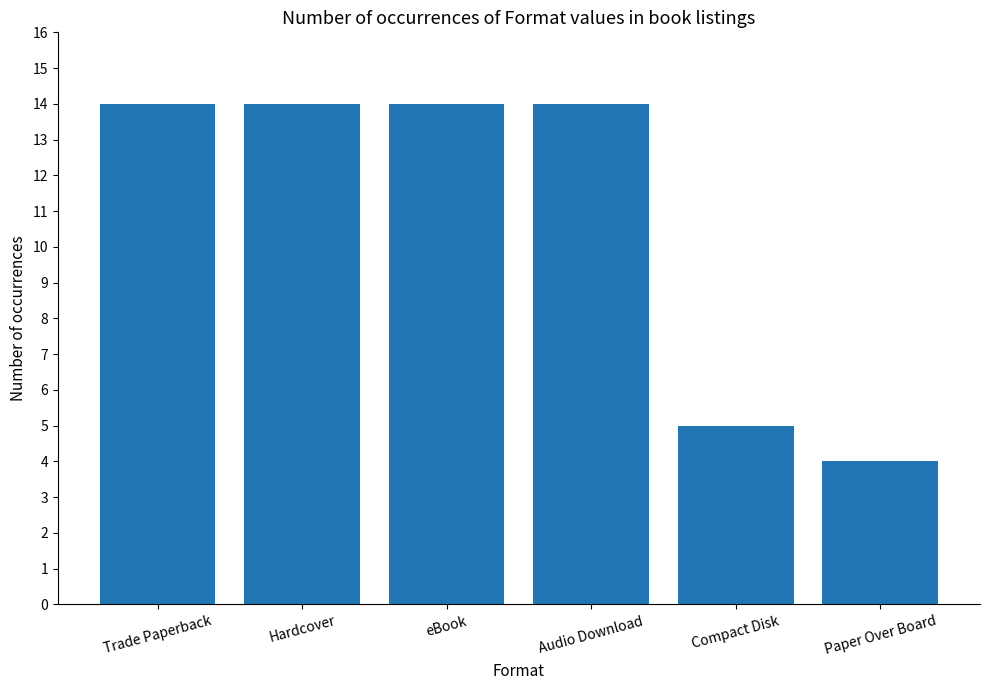

What is the sum of the values at Paper Over Board and eBook?

18